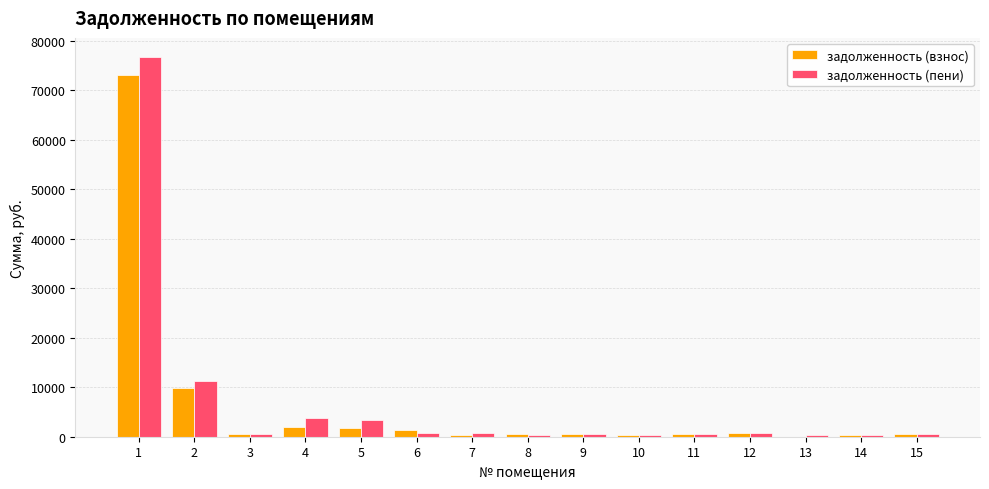

How many data points in задолженность (пени) are above 634?

8